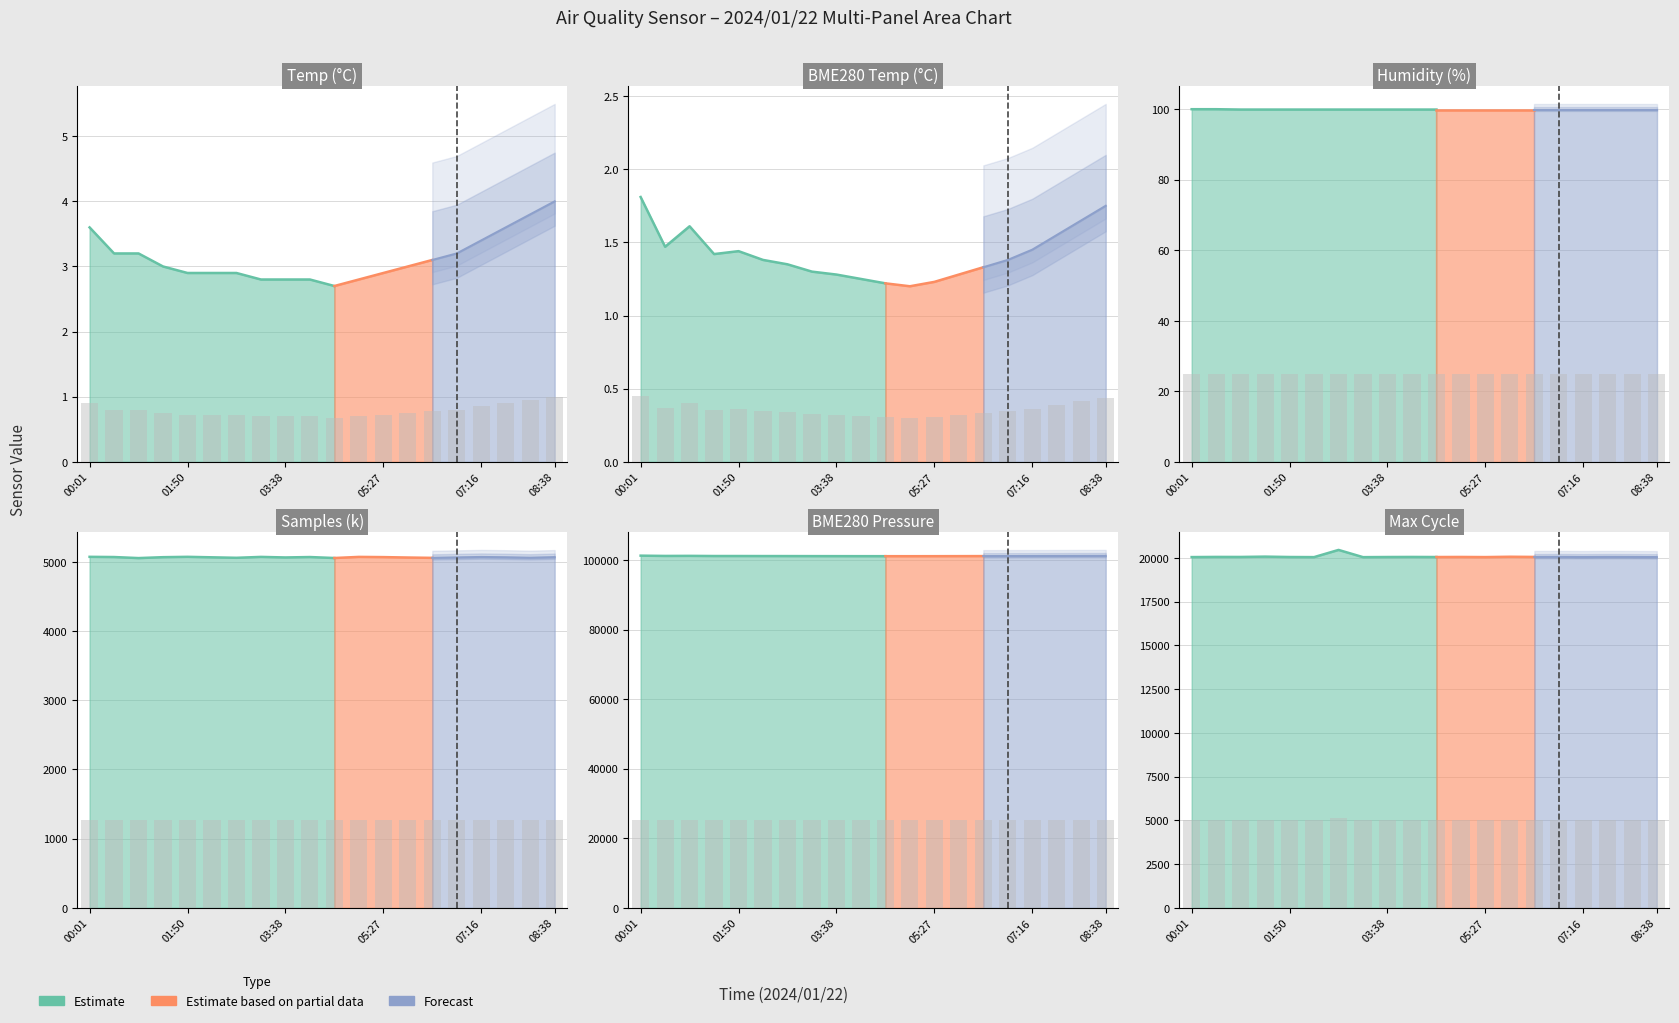

Is the value of BME280_temperature at 01:50 greater than the value of Humidity at 01:22?

No